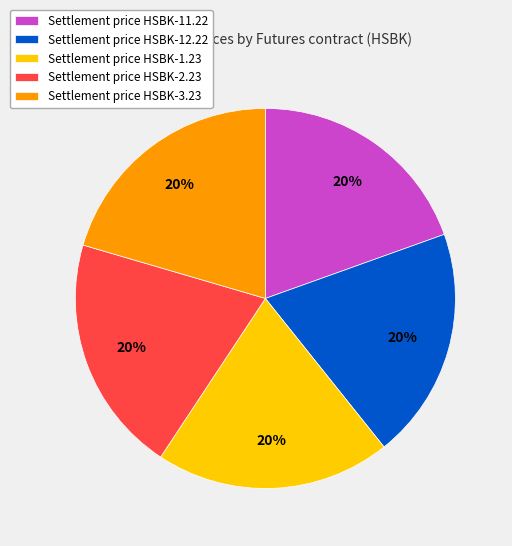

To the nearest percent, what portion does Settlement price HSBK-12.22 represent?

20%